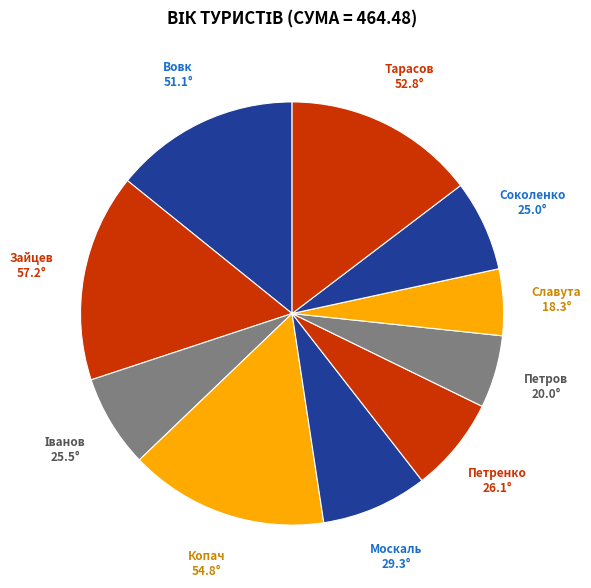

Is it true that Тарасов is 2% of the pie?

False